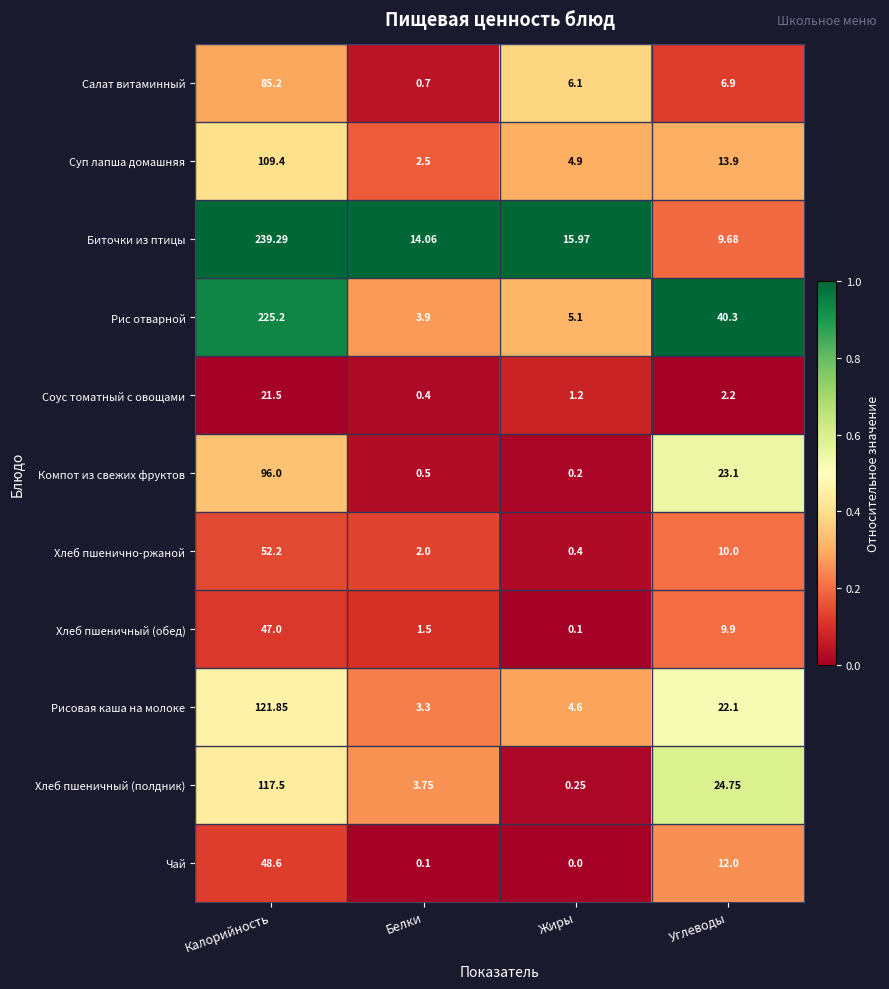

What is the greatest value displayed?

239.3